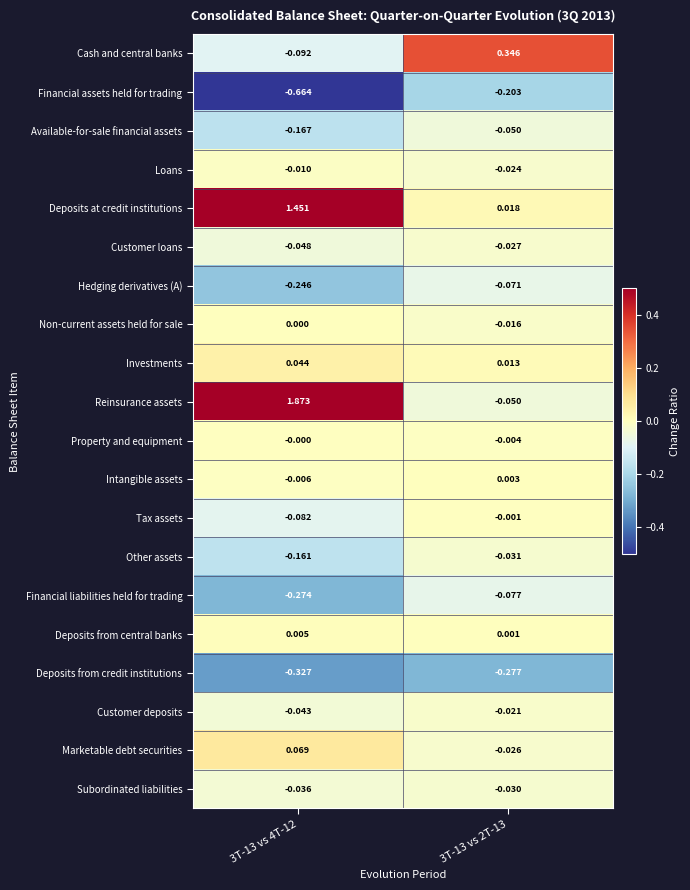

Is the value of Available-for-sale financial assets at 3T-13 vs 4T-12 greater than the value of Customer deposits at 3T-13 vs 2T-13?

No